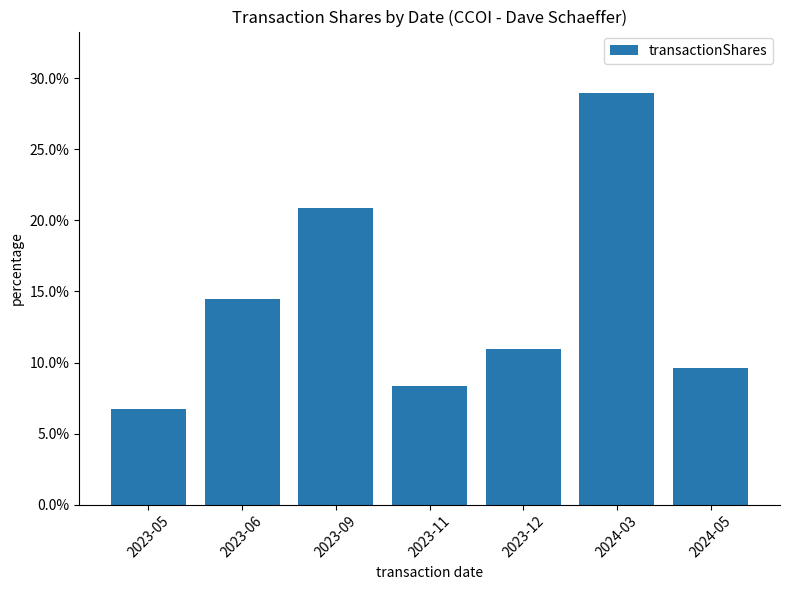

What is the label of the 6th bar from the left?

2024-03